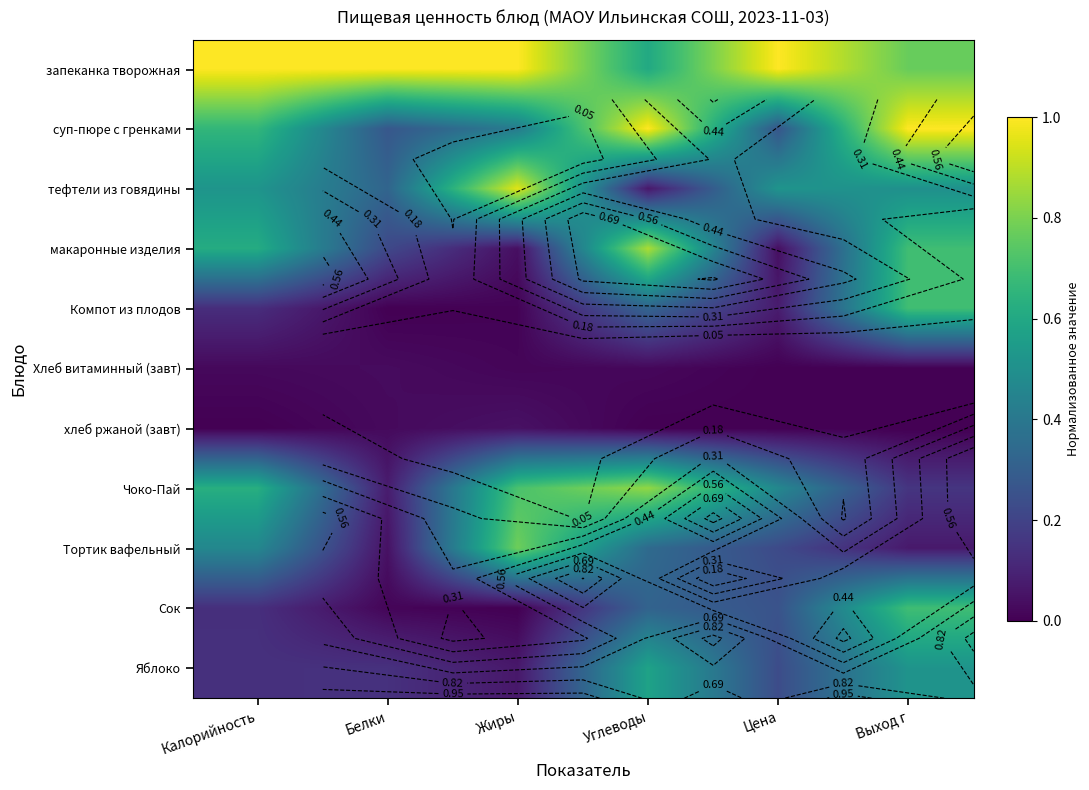

At how many categories does at least one series exceed 0?

6